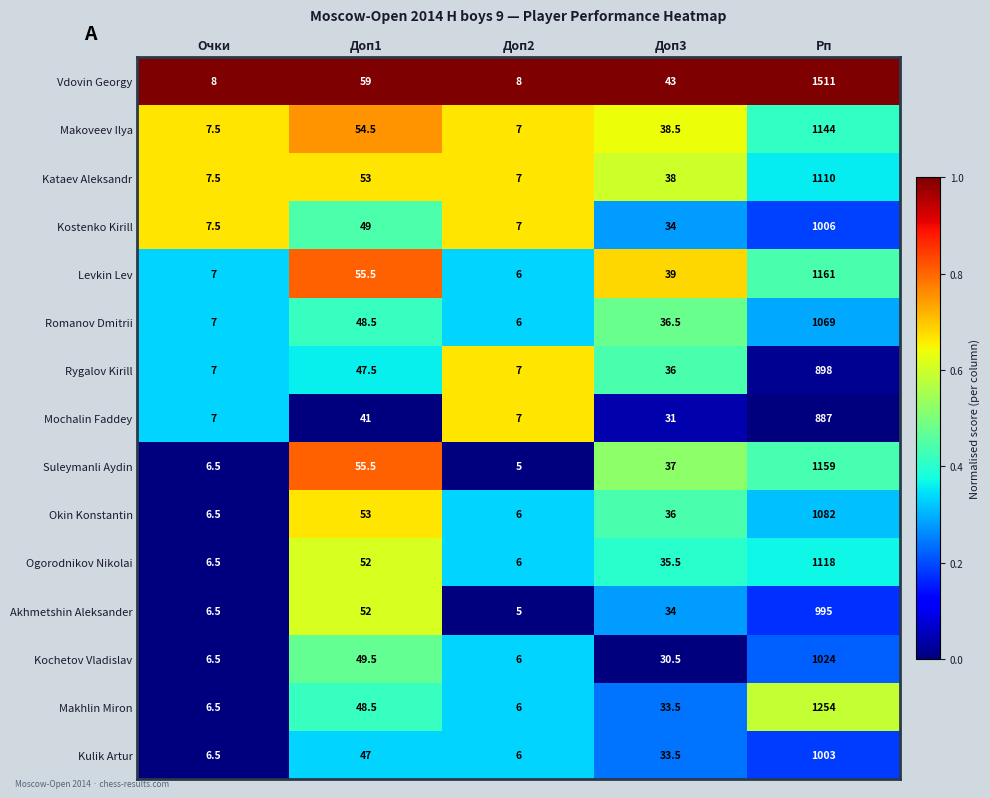

Between Очки and Рп, which series saw the biggest shift?

Vdovin Georgy